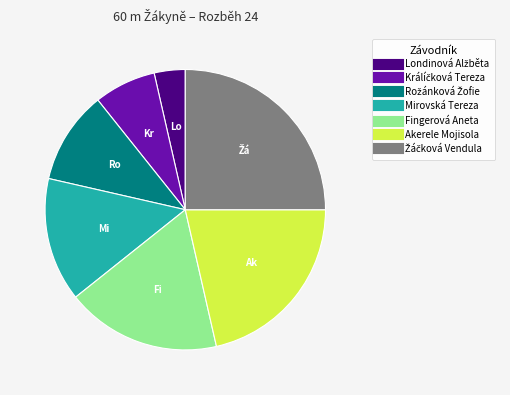

True or false: Fingerová Aneta accounts for 29% of the total.

False